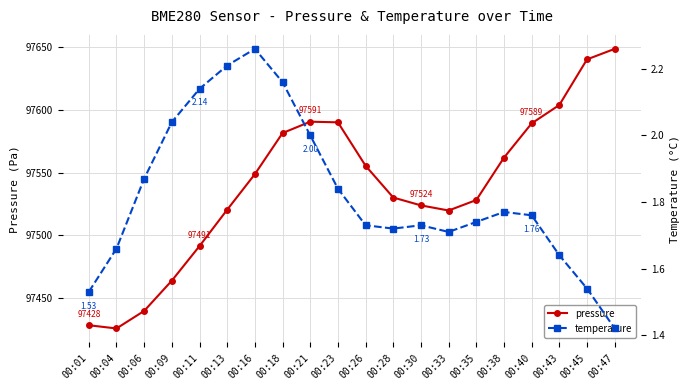

True or false: pressure and temperature cross at least once.

False